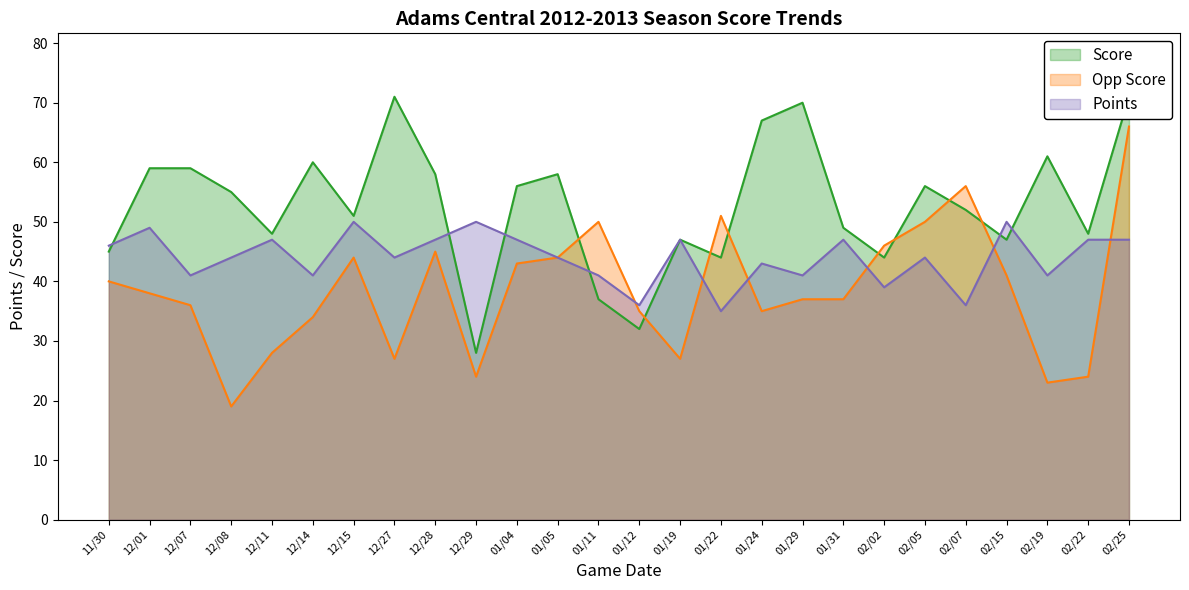

Reading right to left, what are all the values shown in this chart?

Score: 71	48	61	47	52	56	44	49	70	67	44	47	32	37	58	56	28	58	71	51	60	48	55	59	59	45
Opp Score: 66	24	23	41	56	50	46	37	37	35	51	27	35	50	44	43	24	45	27	44	34	28	19	36	38	40
Points: 47	47	41	50	36	44	39	47	41	43	35	47	36	41	44	47	50	47	44	50	41	47	44	41	49	46